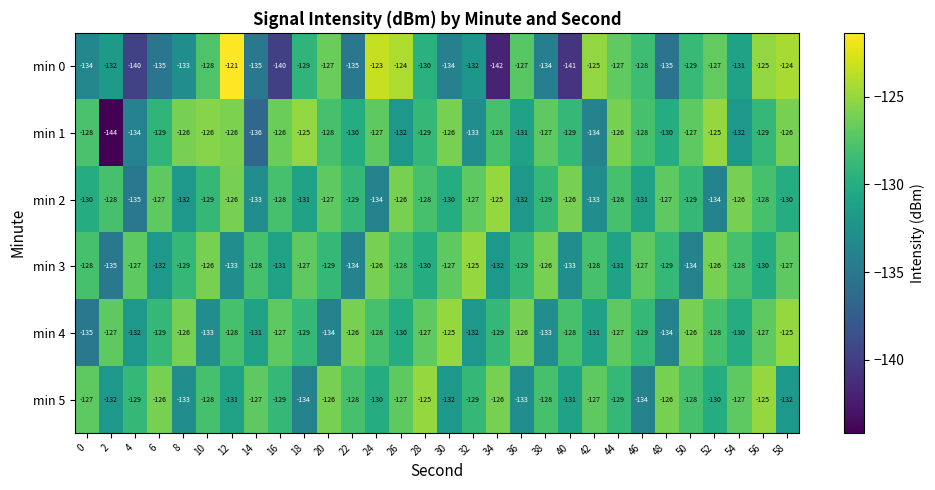

Between 10 and 56, which series saw the biggest shift?

min 4